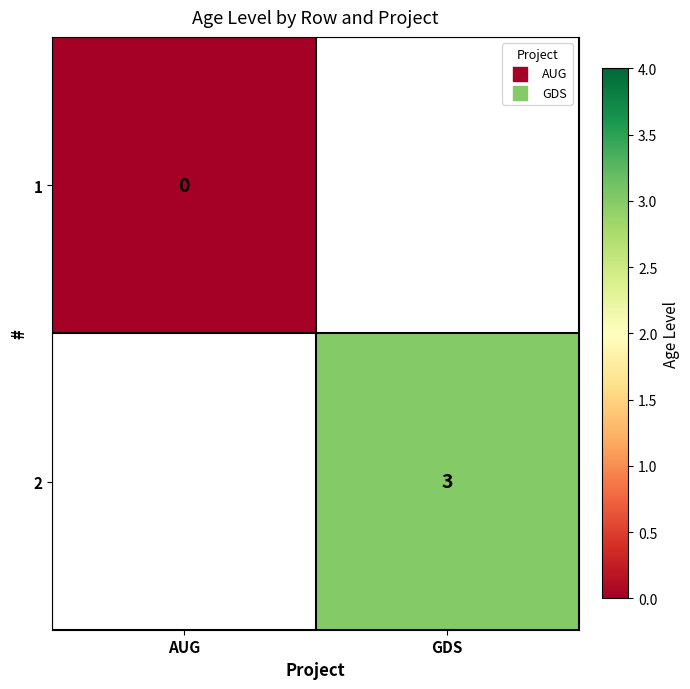

Is it true that 2 equals 3 at GDS?

True